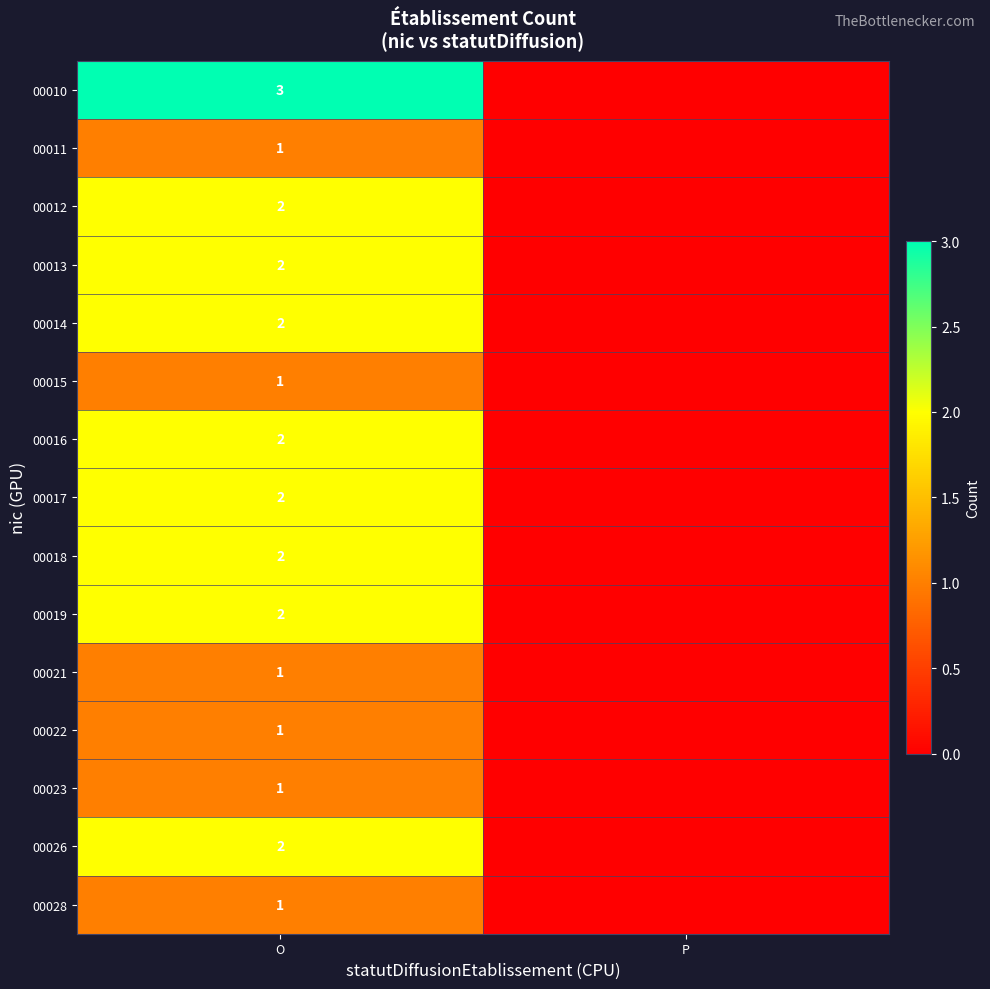

Between P and O, which is larger?

O